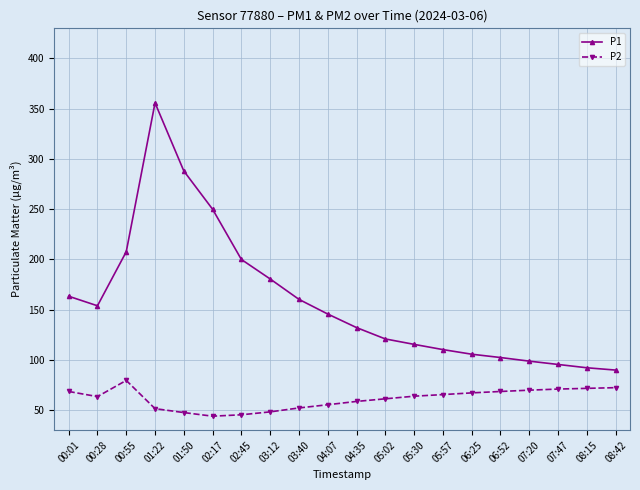

What is the value of the P1 point at the 2nd from the left?

153.8